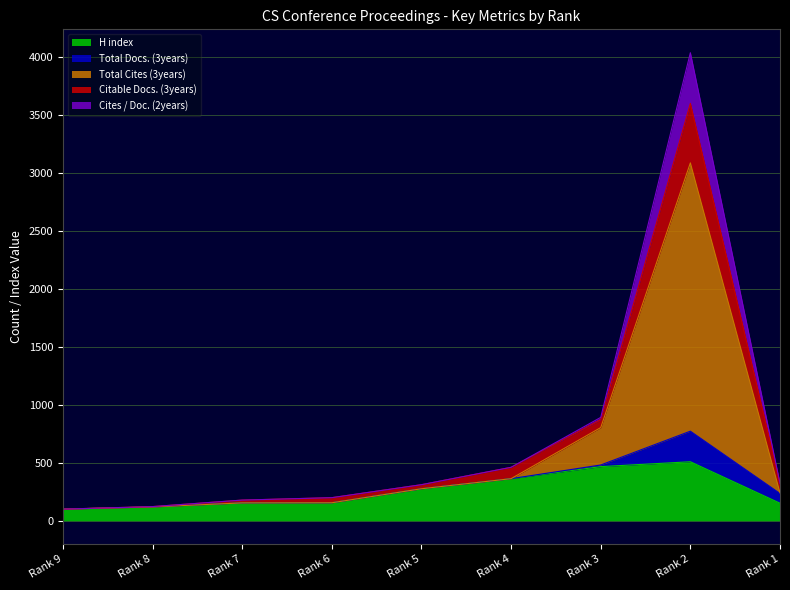

At which label does Citable Docs. (3years) first exceed 311?

Rank 4